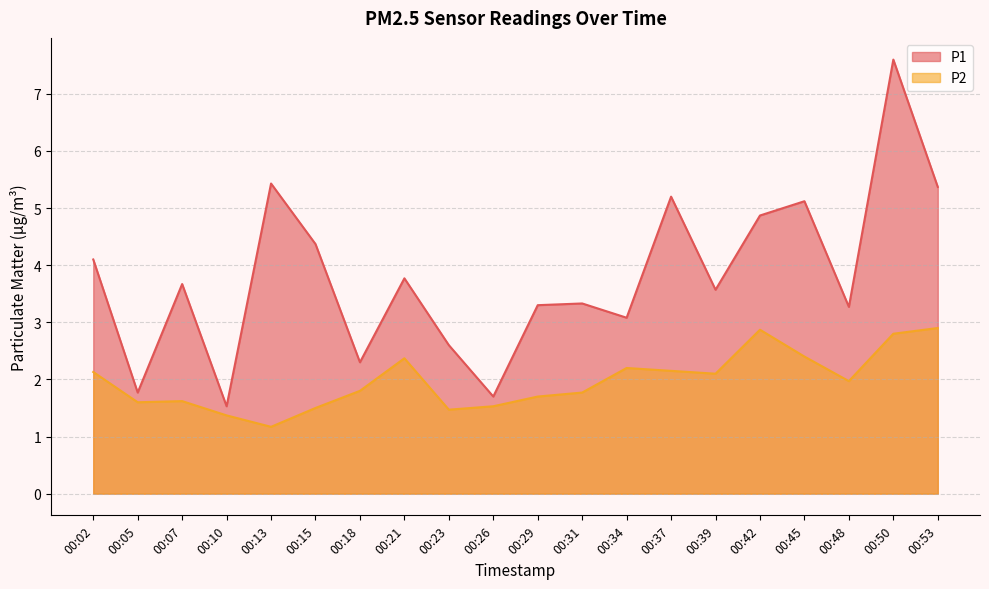

Reading left to right, extract all data points from this chart.

P1: 4.1	1.8	3.7	1.5	5.4	4.4	2.3	3.8	2.6	1.7	3.3	3.3	3.1	5.2	3.6	4.9	5.1	3.3	7.6	5.4
P2: 2.1	1.6	1.6	1.4	1.2	1.5	1.8	2.4	1.5	1.5	1.7	1.8	2.2	2.1	2.1	2.9	2.4	2.0	2.8	2.9